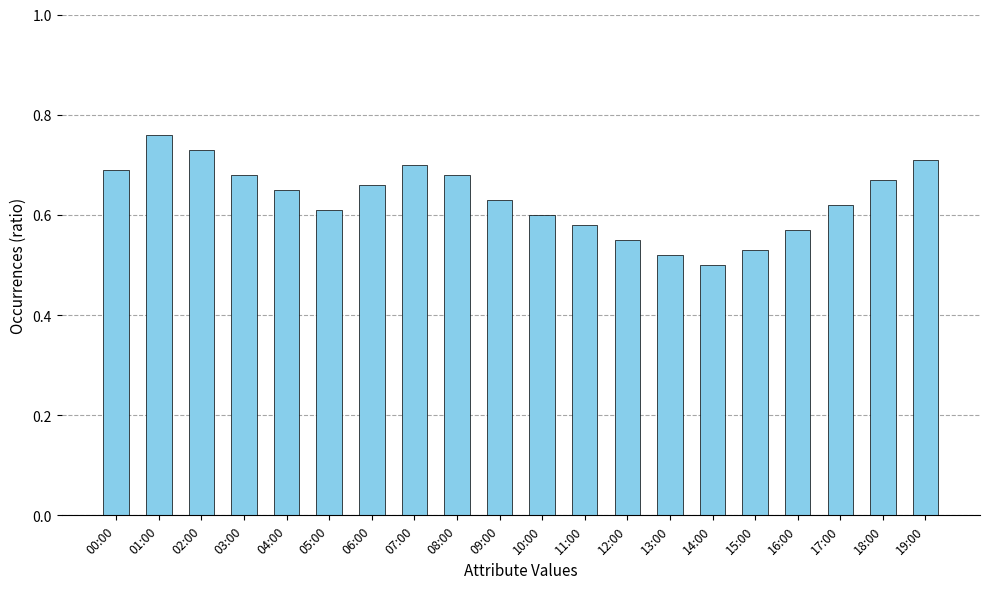

At which category does the chart reach its peak across all series?

01:00